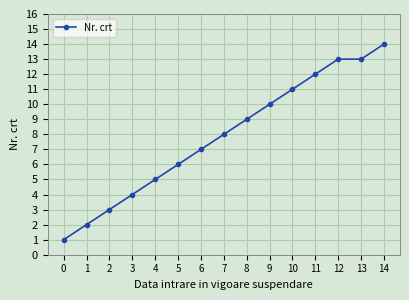

What is the difference between the second highest and minimum values?

12